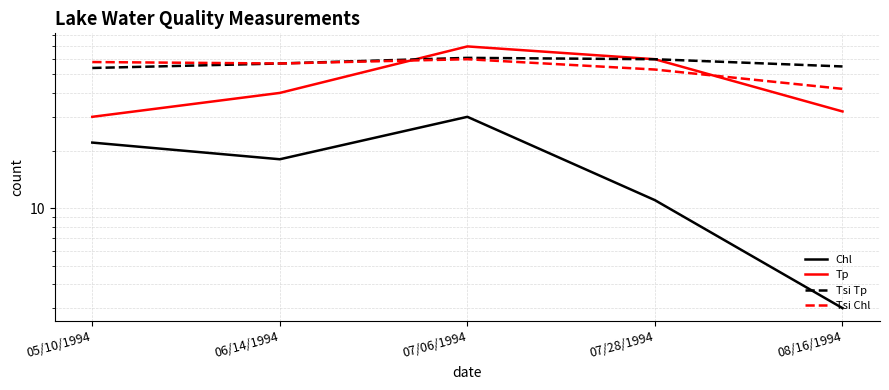

What is the sum of all Tsi Tp values?

287